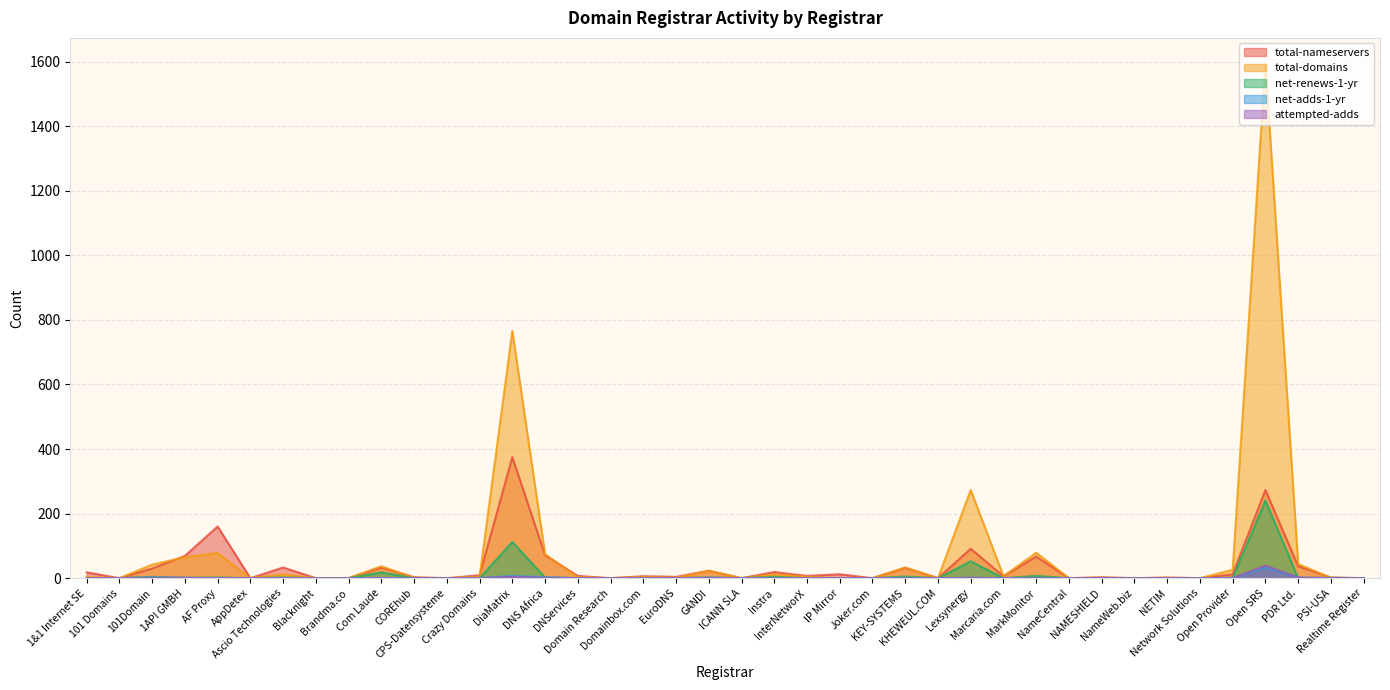

List the series in order of their peak value, highest first.

total-domains, total-nameservers, net-renews-1-yr, attempted-adds, net-adds-1-yr